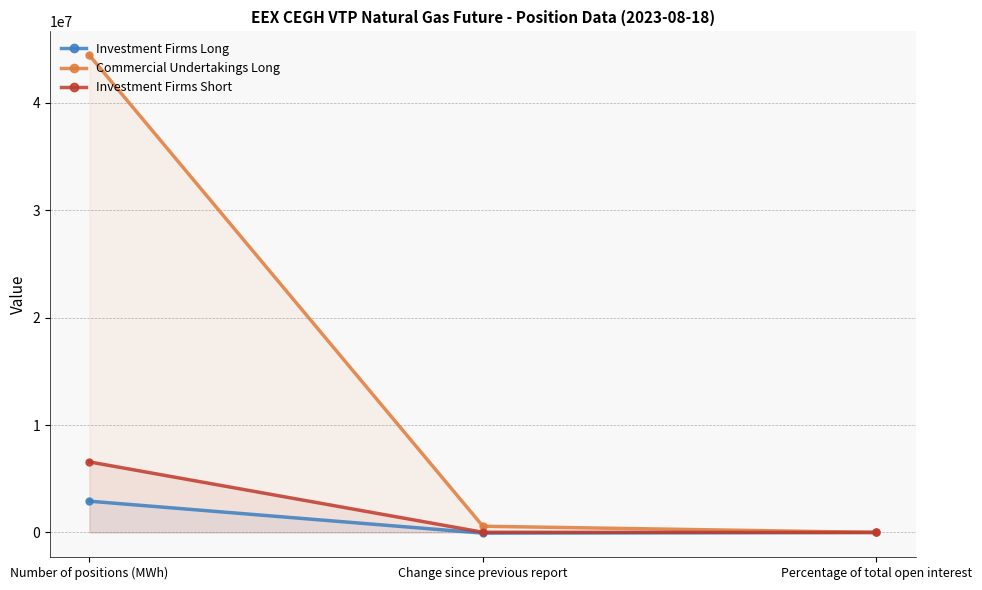

What is the label of the 2nd point from the left?

Change since previous report